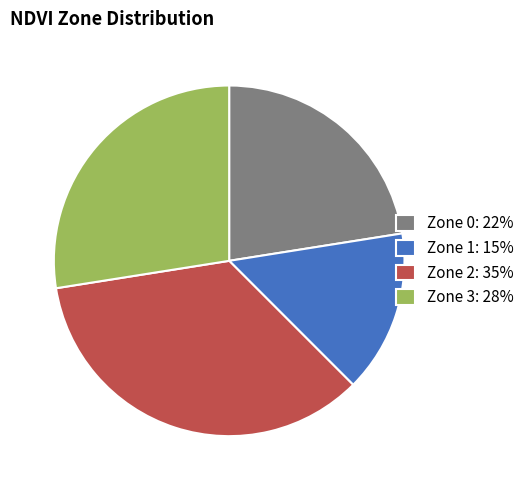

What is the largest slice in the pie chart?

Zone 2